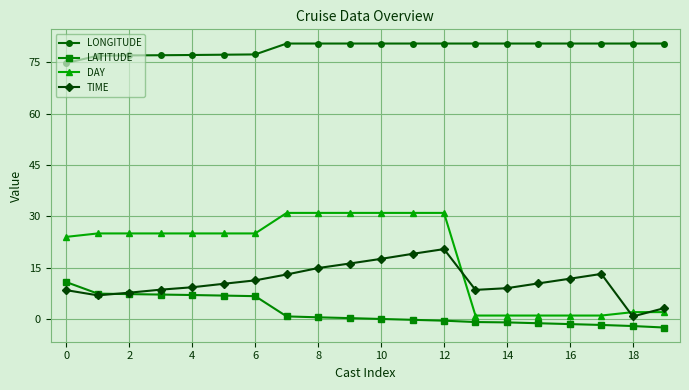

True or false: LONGITUDE and LATITUDE intersect in this chart.

False